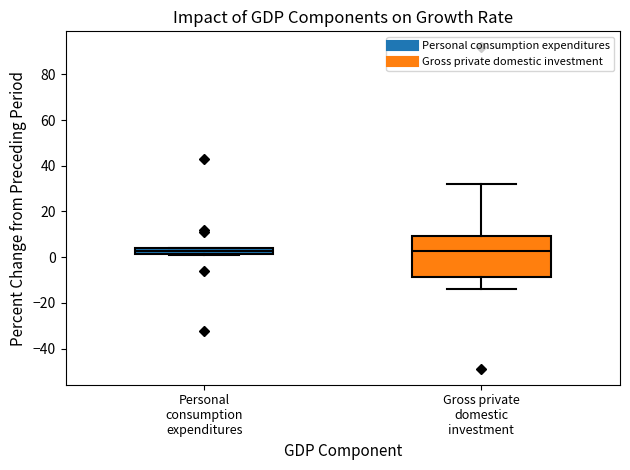

Which box is the tallest, from its lower edge to its upper edge?

Gross private domestic investment